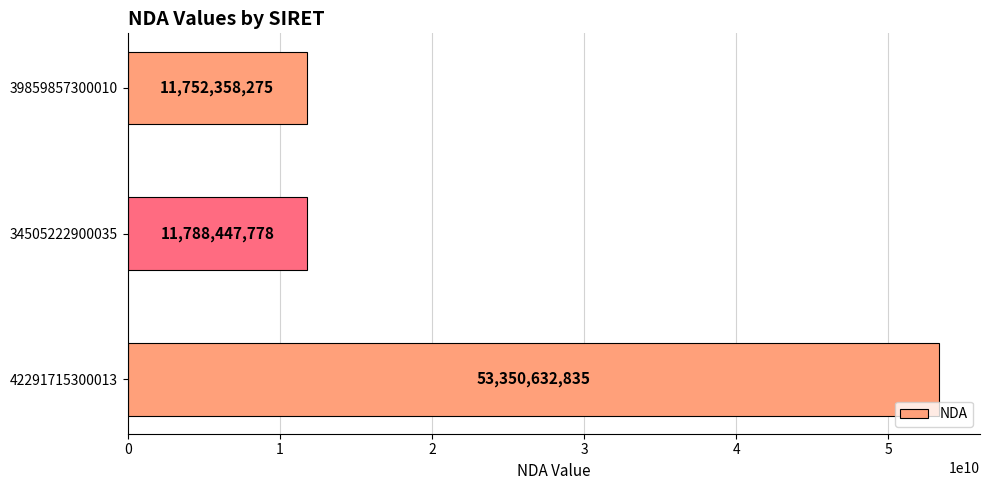

Reading top to bottom, extract all data points from this chart.

39859857300010=11752358275	34505222900035=11788447778	42291715300013=53350632835